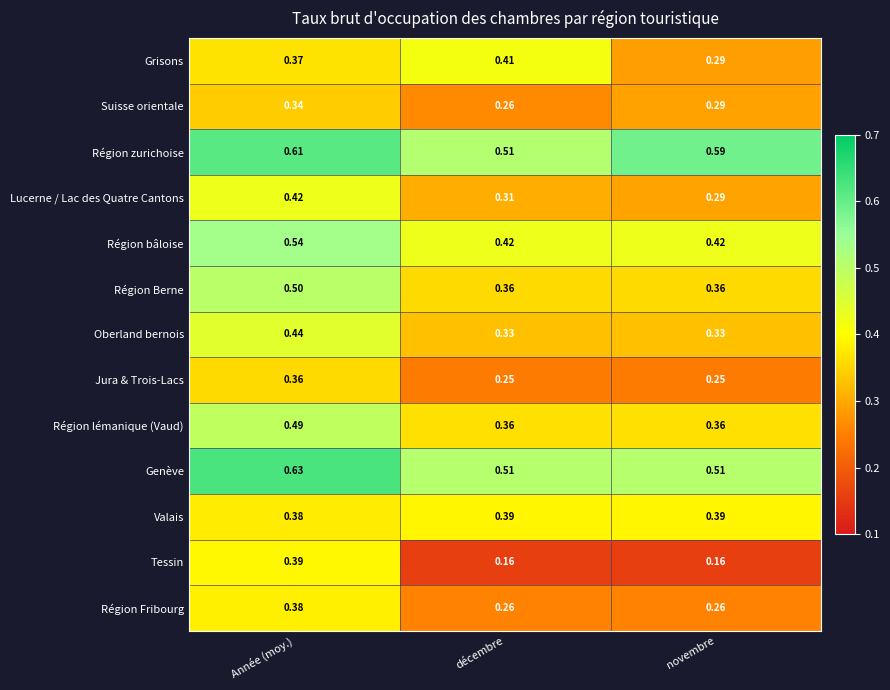

At which label does Suisse orientale reach its peak?

Année (moy.)